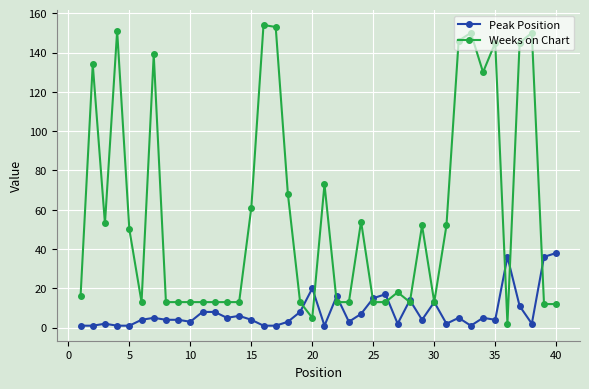

True or false: Weeks on Chart has more than 2 points higher than both neighbors.

True